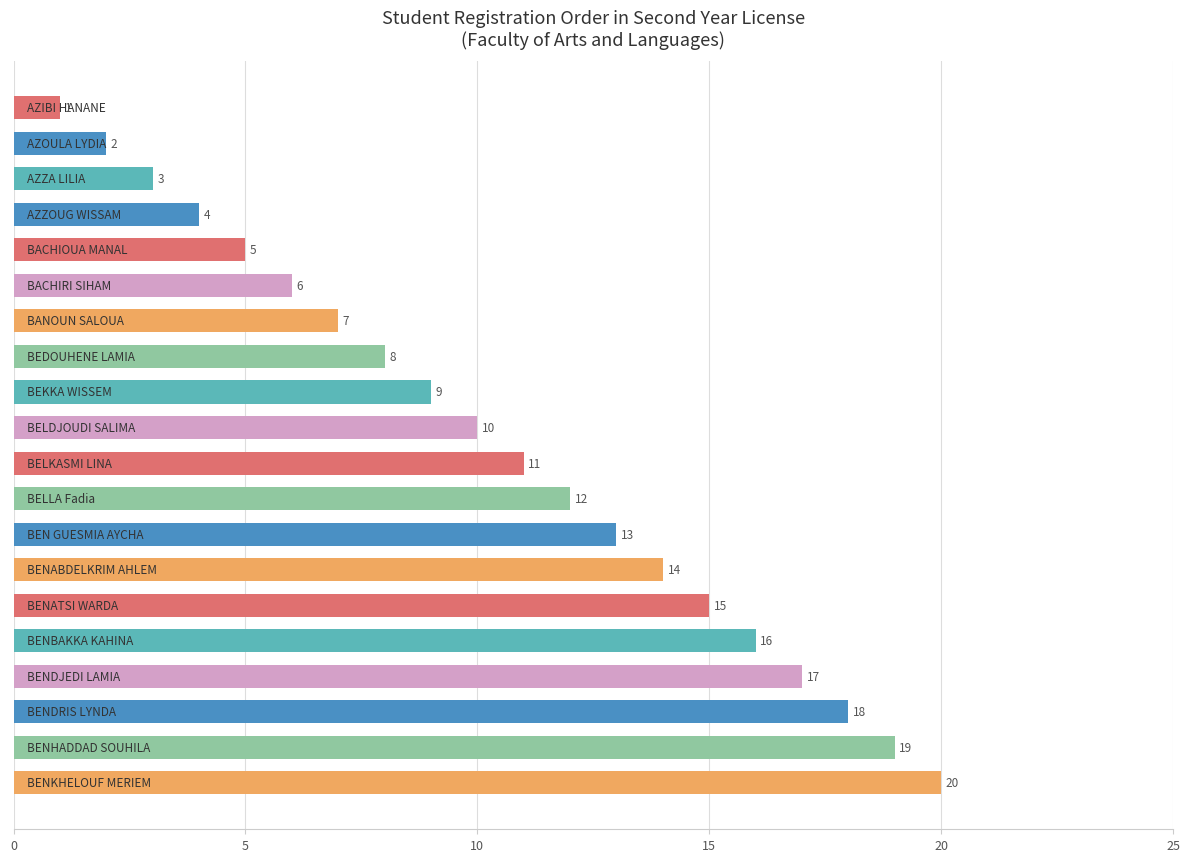

What is the difference between the maximum and minimum values?

19